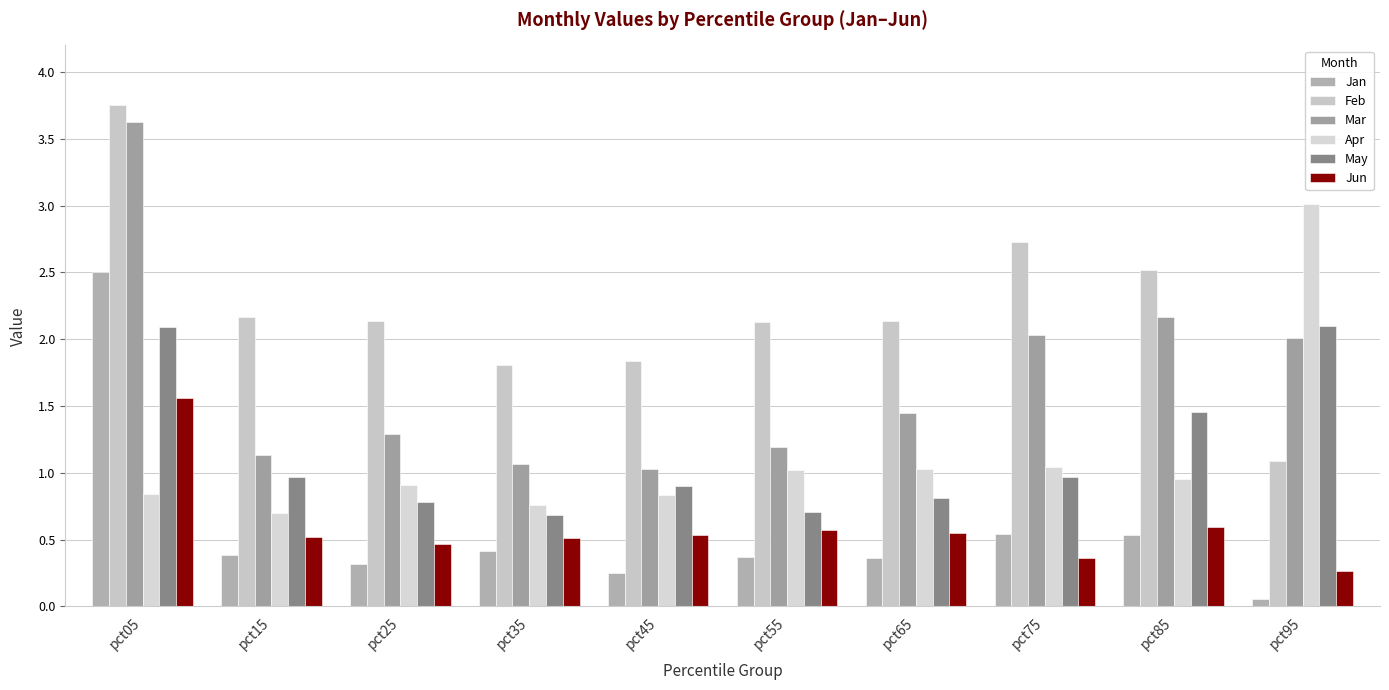

Rank the categories by Mar value from lowest to highest.

pct45, pct35, pct15, pct55, pct25, pct65, pct95, pct75, pct85, pct05